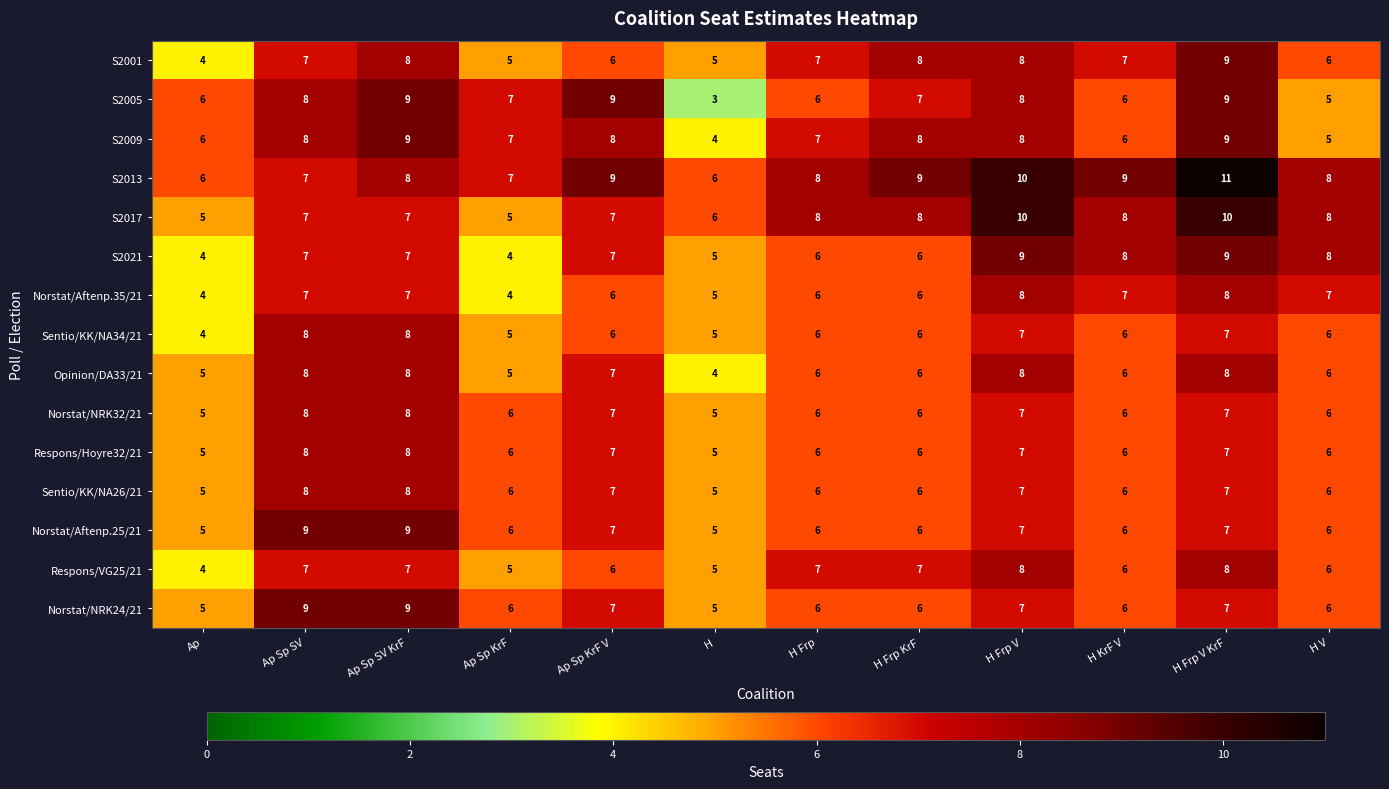

True or false: Norstat/Aftenp.25/21 has a value of 6 at Ap Sp KrF.

True